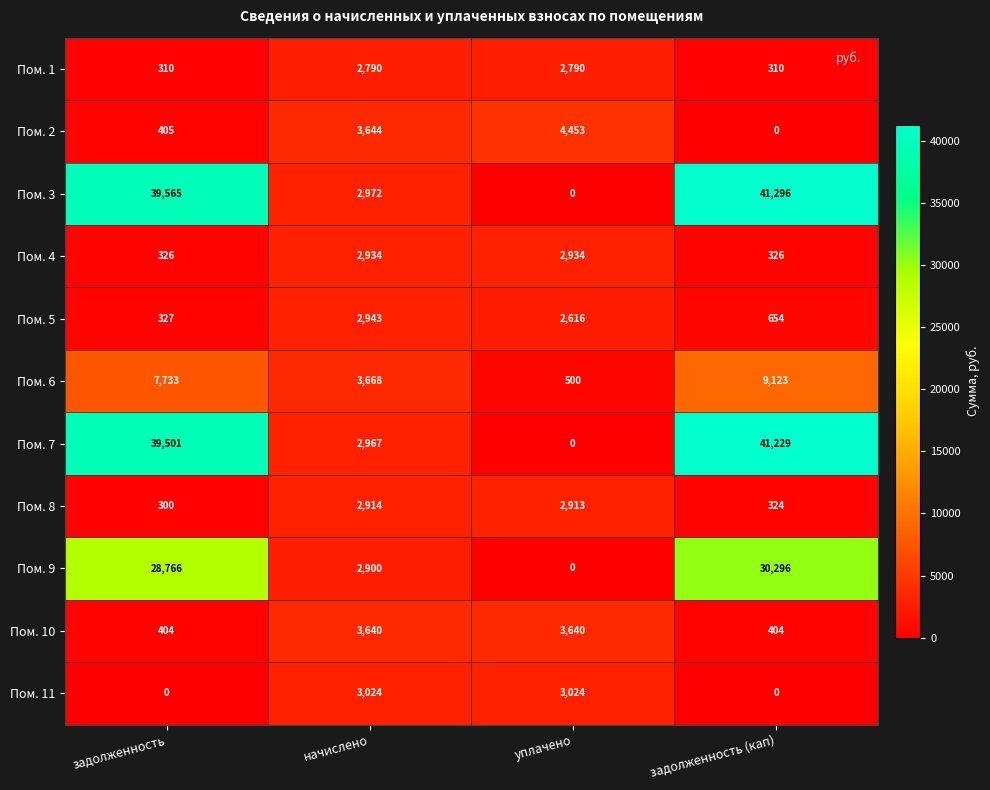

At which label is Пом. 7 closest to 20614?

начислено